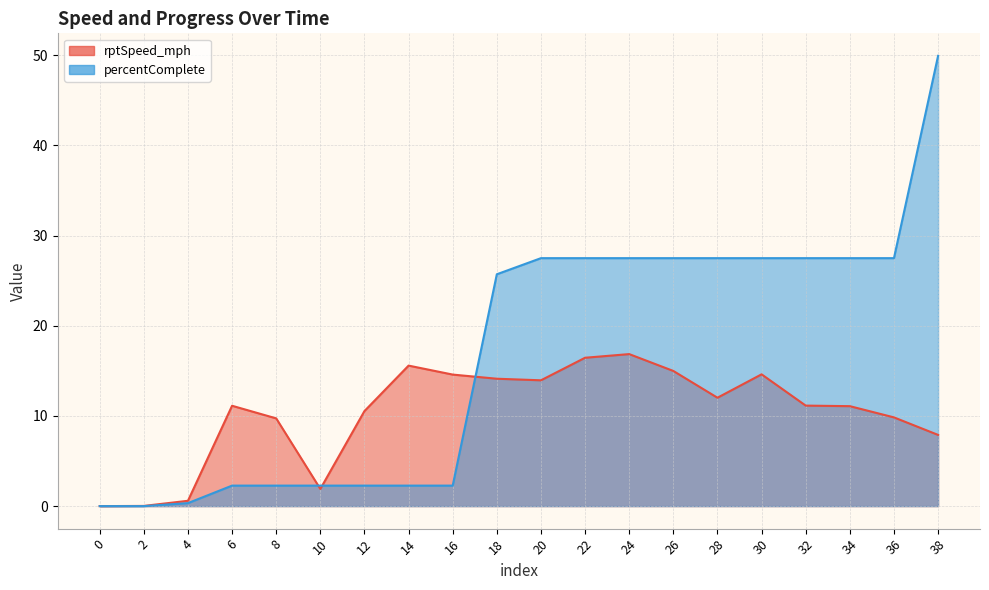

Does the chart have visible grid lines?

Yes